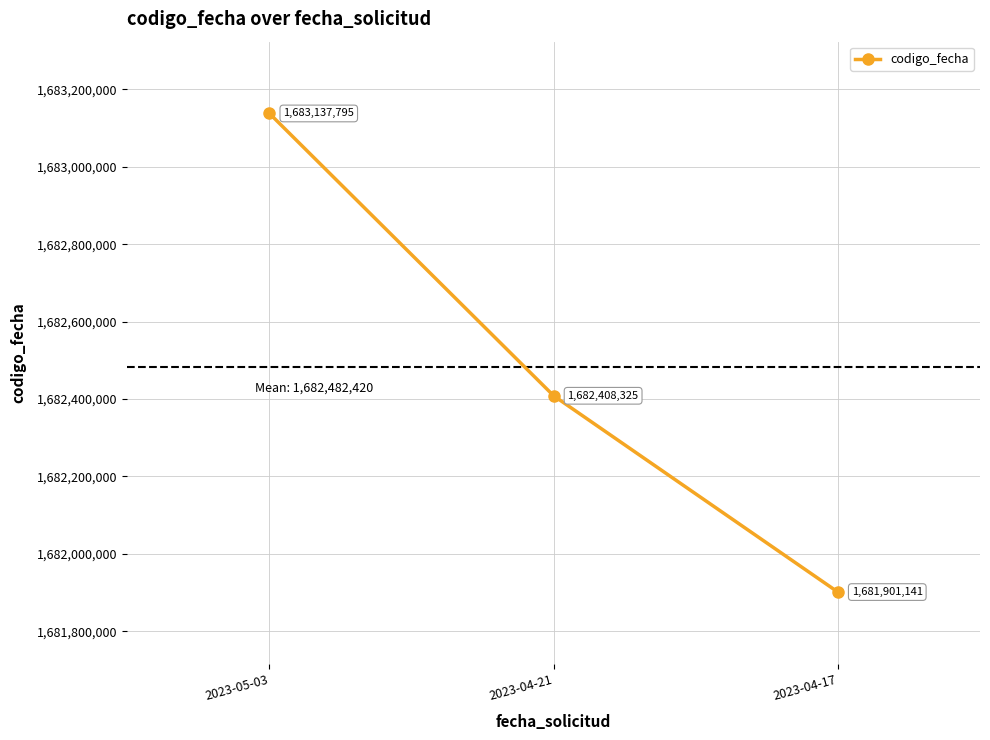

Which has a higher value, 2023-04-17 or 2023-05-03?

2023-05-03